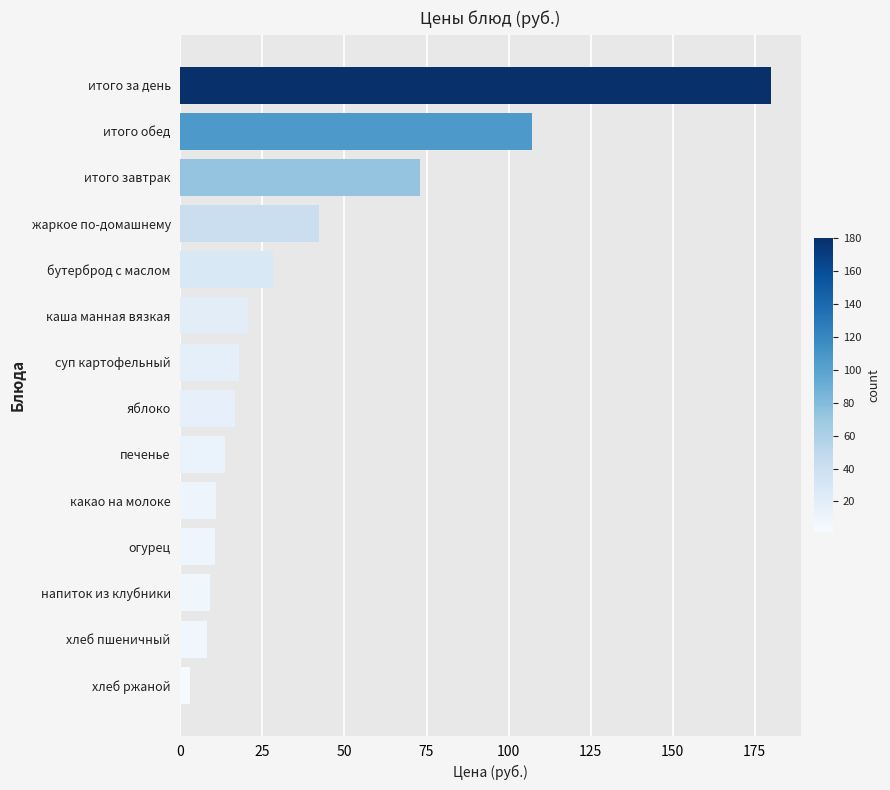

The value at какао на молоке is 10.9. True or false?

True